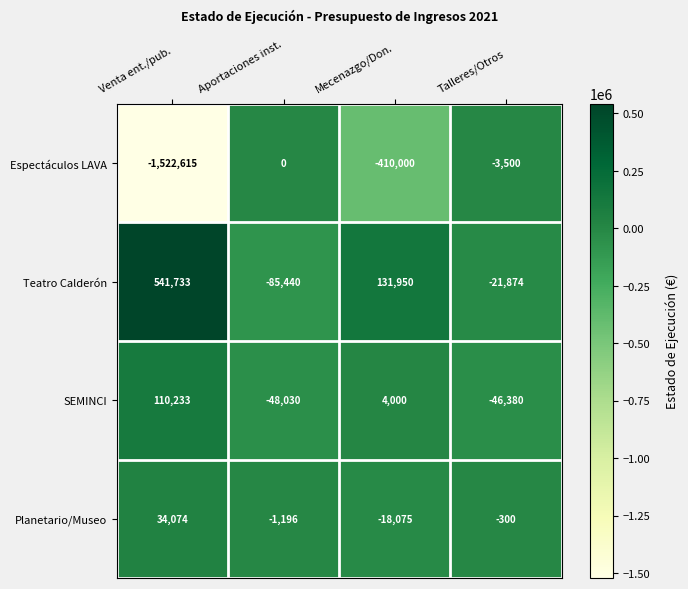

Reading right to left, what are all the values shown in this chart?

Espectáculos LAVA: Talleres/Otros=-3500	Mecenazgo/Don.=-410000	Aportaciones inst.=0	Venta ent./pub.=-1522615
Teatro Calderón: Talleres/Otros=-21874	Mecenazgo/Don.=131950	Aportaciones inst.=-85440	Venta ent./pub.=541733
SEMINCI: Talleres/Otros=-46380	Mecenazgo/Don.=4000	Aportaciones inst.=-48030	Venta ent./pub.=110233
Planetario/Museo: Talleres/Otros=-300	Mecenazgo/Don.=-18075	Aportaciones inst.=-1196	Venta ent./pub.=34074